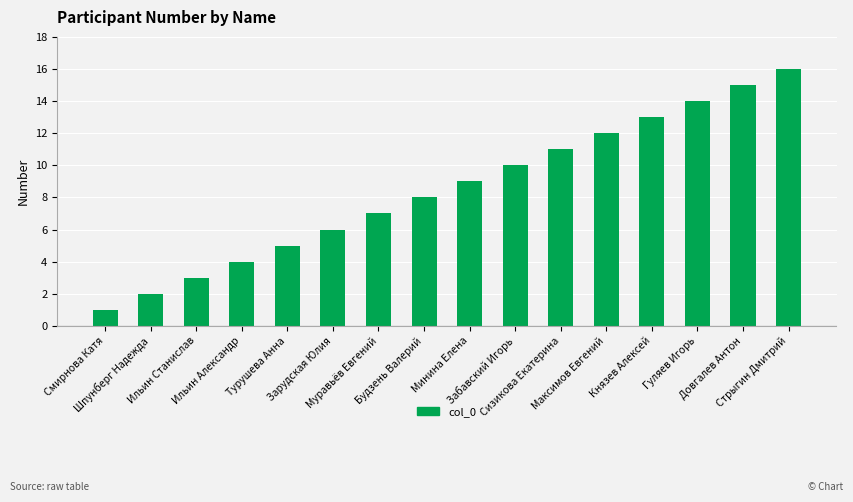

What is the value of the 7th bar from the left?

7